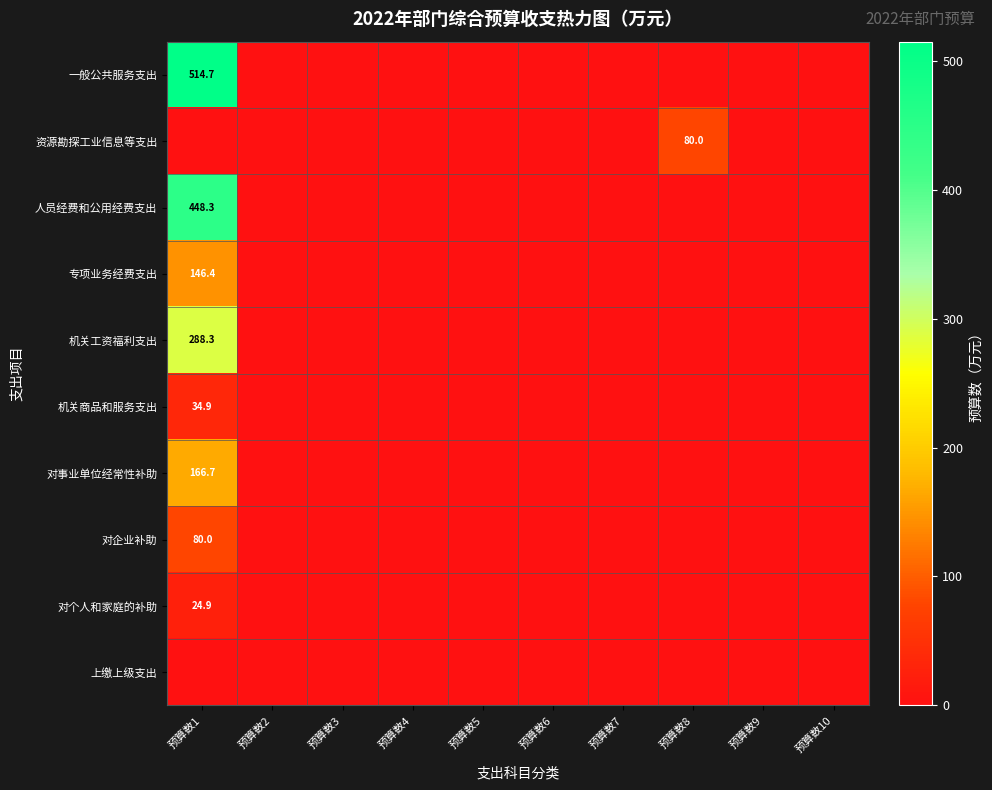

How many data points in 对企业补助 are above 0?

1